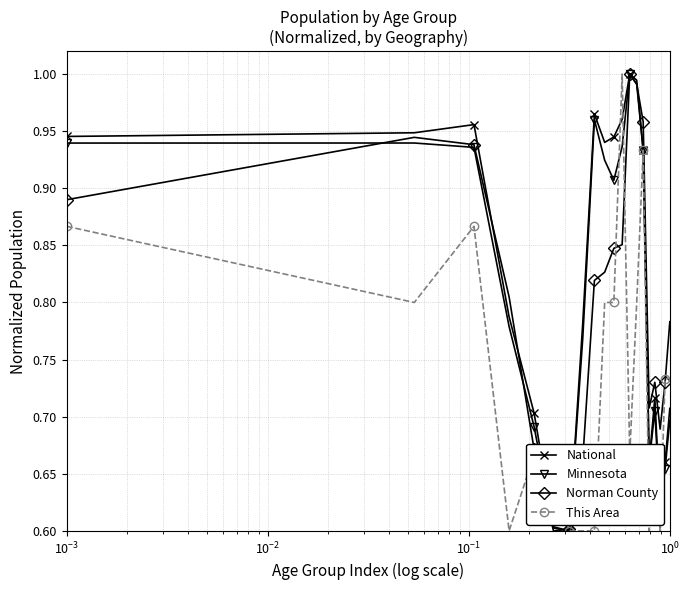

True or false: This Area has more than 0 points higher than both neighbors.

True